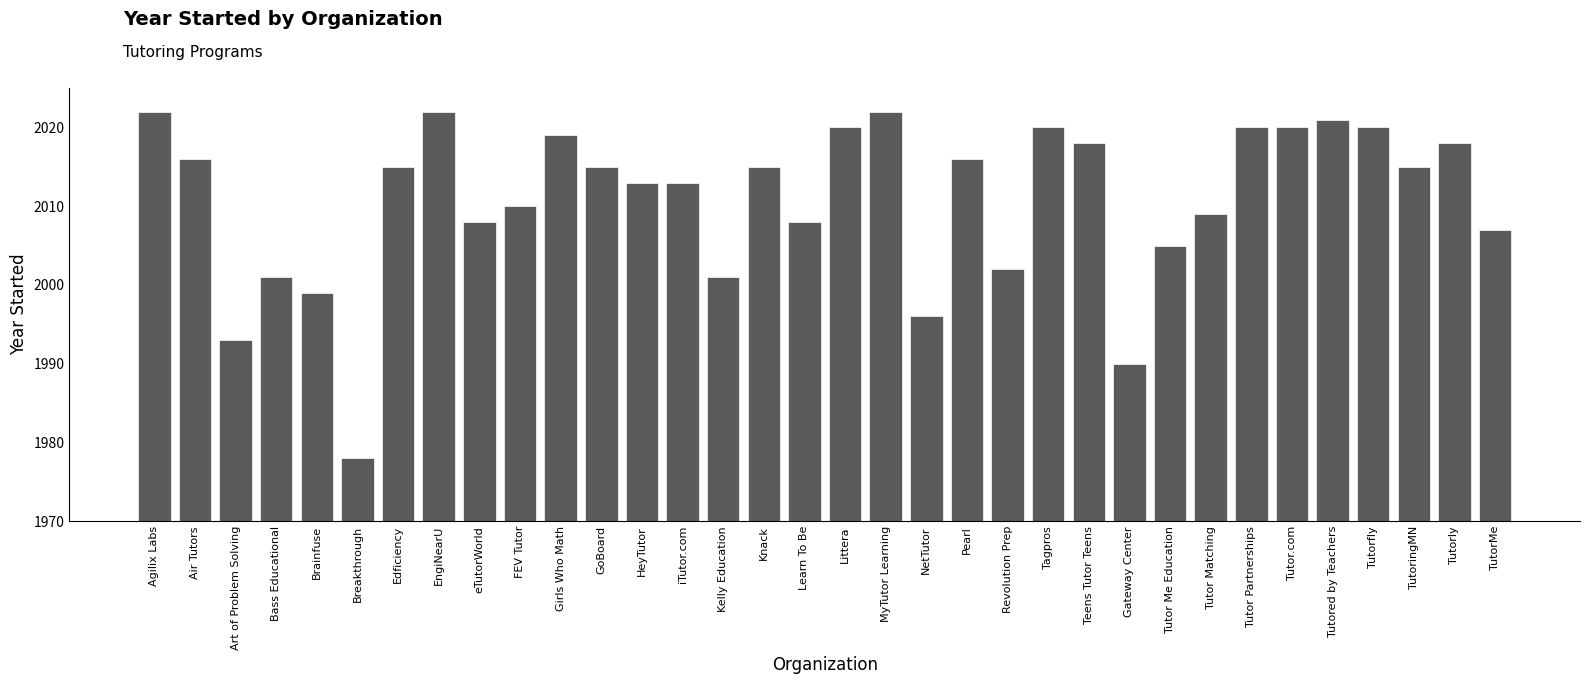

What is the greatest value displayed?

2022